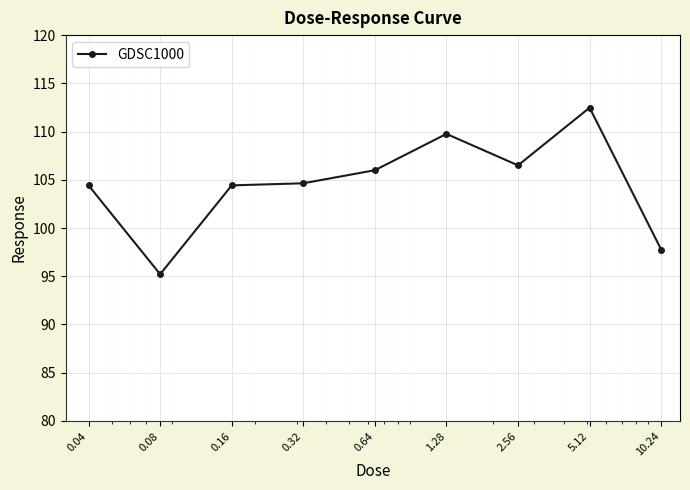

What is the difference between the maximum and second lowest values?

14.7